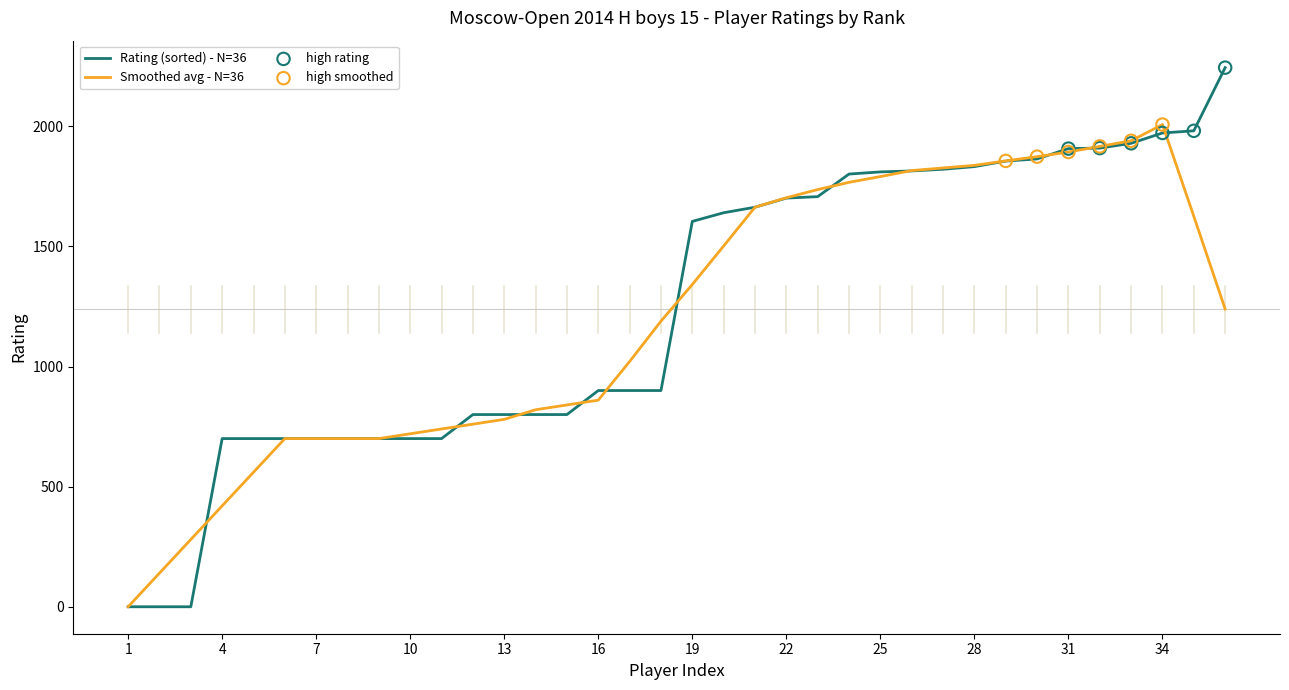

Which series has the largest range (max minus min)?

Rating (sorted) - N=36